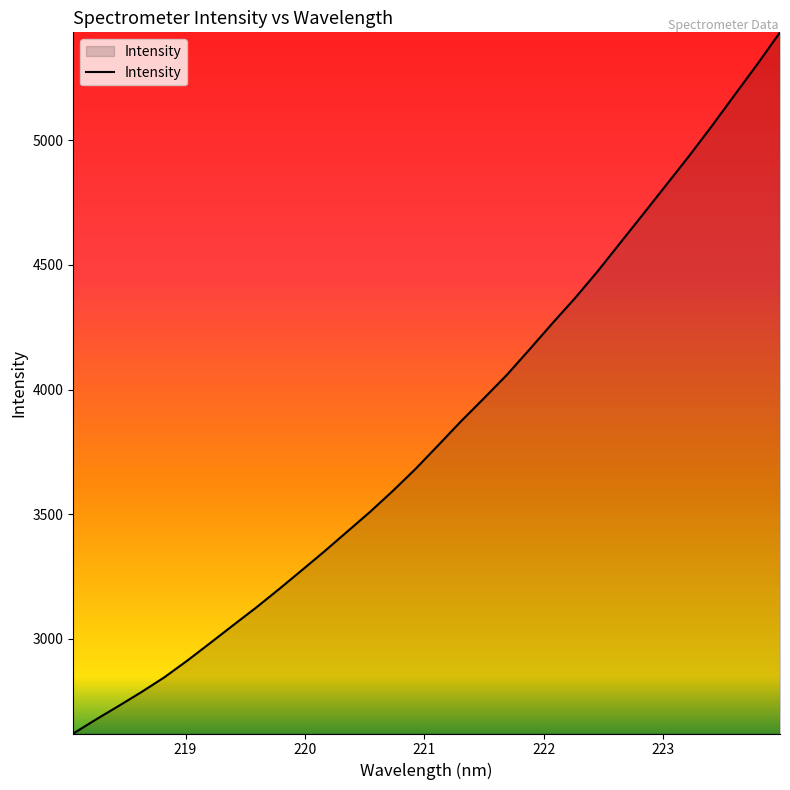

How many categories are shown in the chart?

32